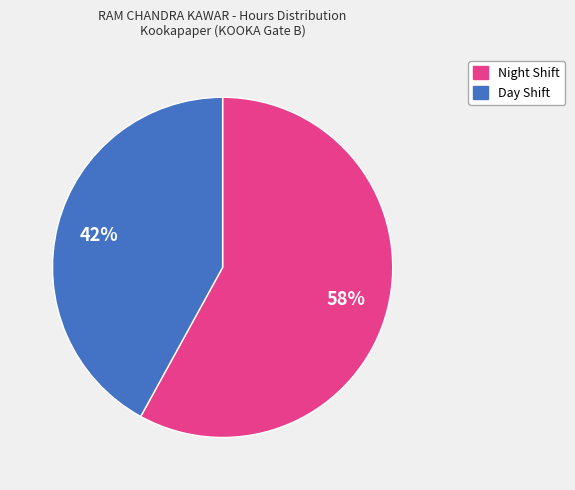

How many segments does this pie chart have?

2